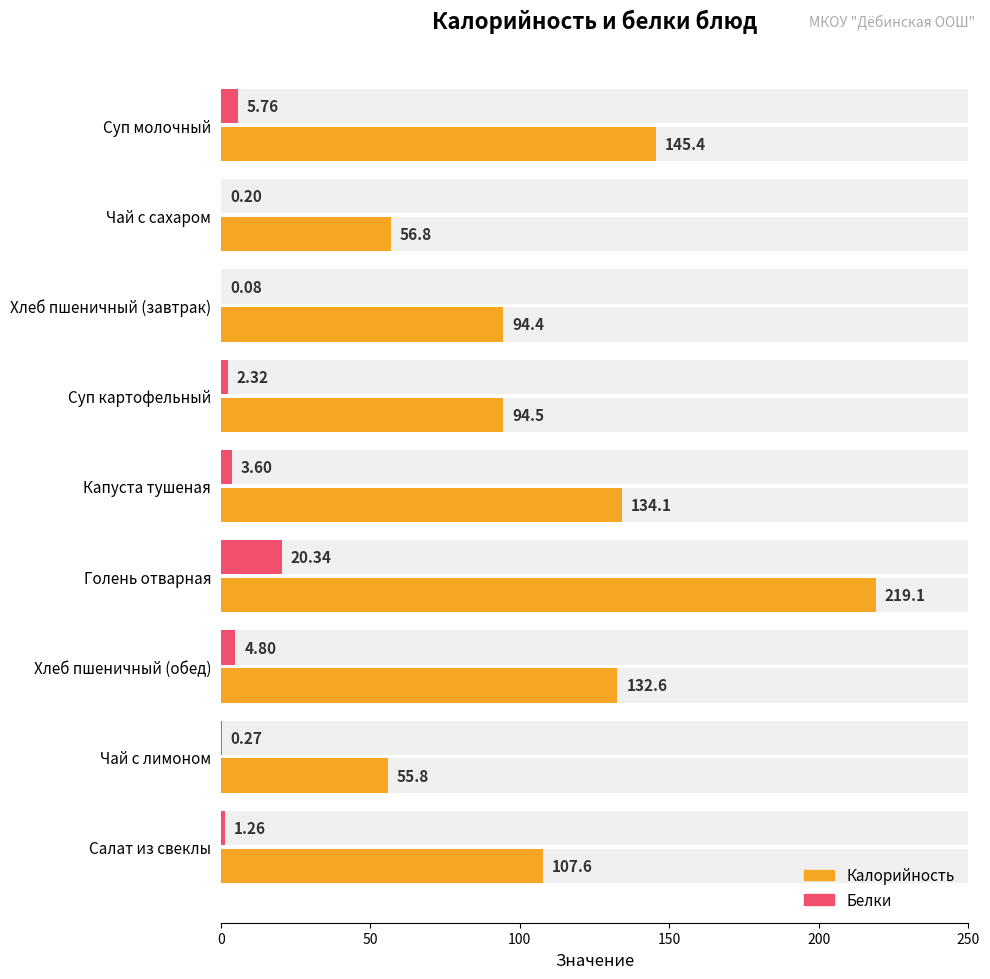

Reading right to left, list all the values displayed in this chart.

Калорийность: 107.6	55.8	132.6	219.1	134.1	94.5	94.4	56.8	145.4
Белки: 1.3	0.3	4.8	20.3	3.6	2.3	0.1	0.2	5.8